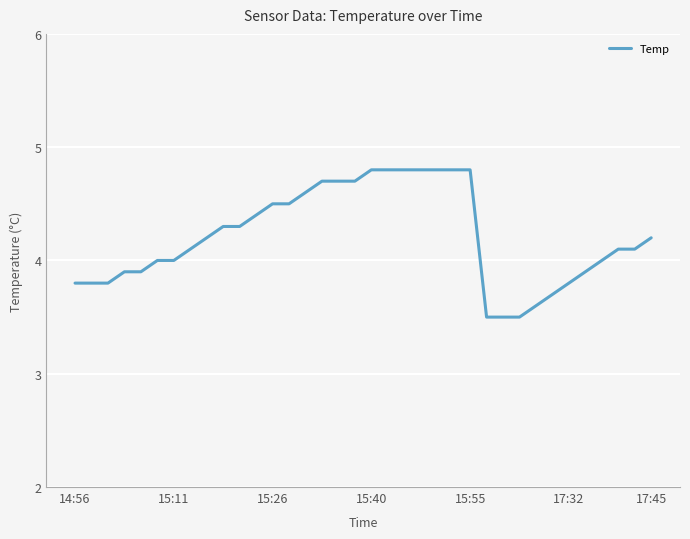

What is the difference between the maximum and minimum values?

1.3